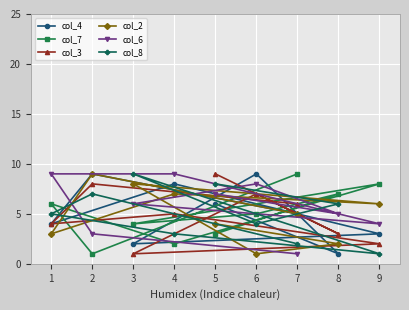

Reading left to right, transcribe all the data shown in this chart.

col_4: 1=4	2=9	3=2	4=8	5=6	6=9	7=5	8=1	9=3
col_7: 1=6	2=1	3=4	4=2	5=3	6=5	7=9	8=7	9=8
col_3: 1=4	2=8	3=1	4=5	5=9	6=7	7=6	8=3	9=2
col_2: 1=3	2=9	3=8	4=7	5=4	6=1	7=5	8=2	9=6
col_6: 1=9	2=3	3=6	4=9	5=7	6=8	7=1	8=5	9=4
col_8: 1=5	2=7	3=9	4=3	5=8	6=4	7=2	8=6	9=1